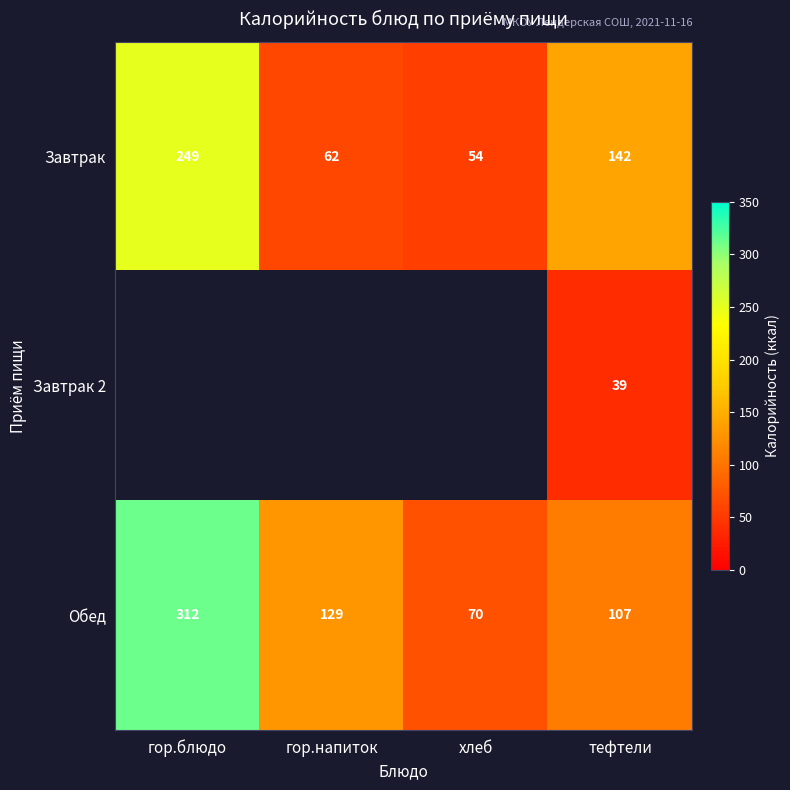

How many series are shown in this chart?

3